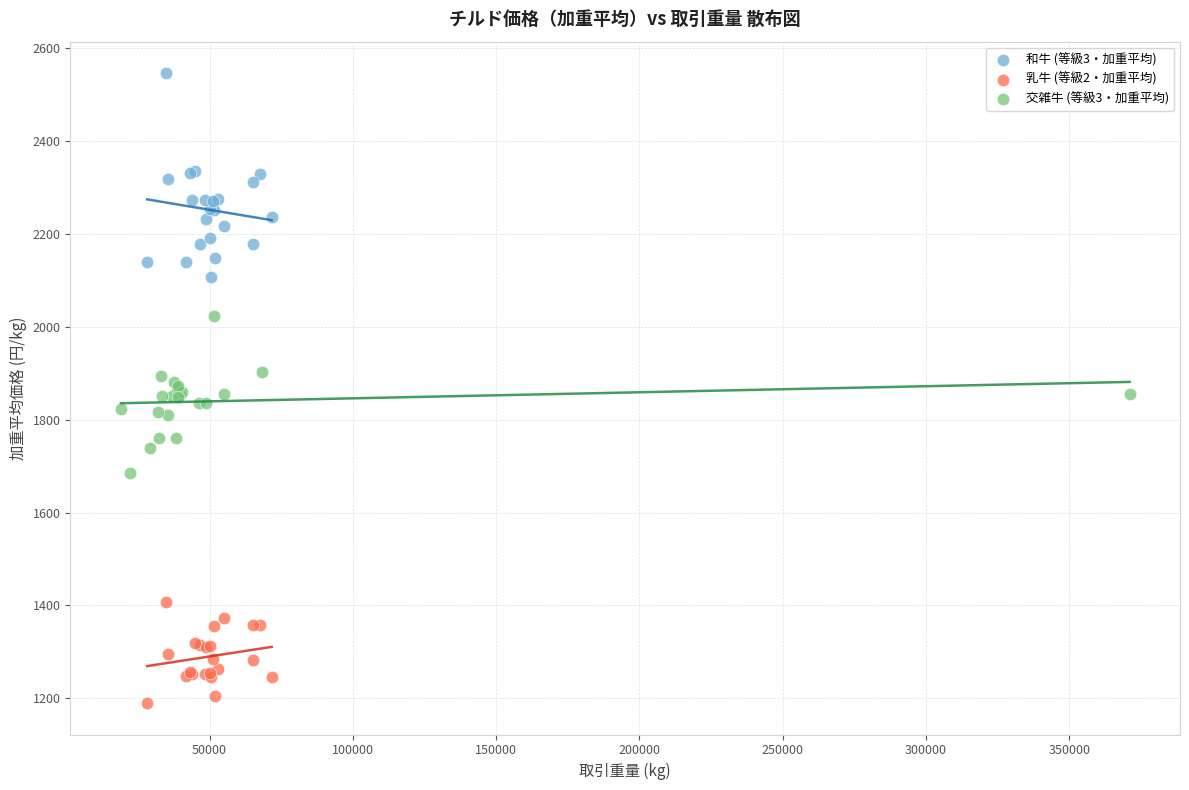

Which series has the widest spread of Y values?

和牛 (等級3・加重平均)